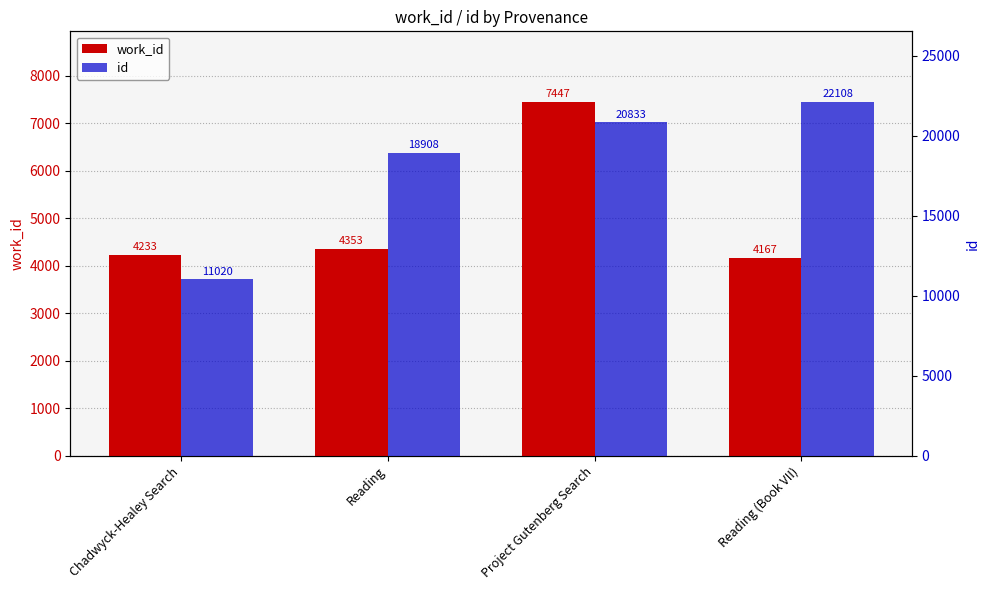

Is it true that work_id equals 11884 at Project Gutenberg Search?

False